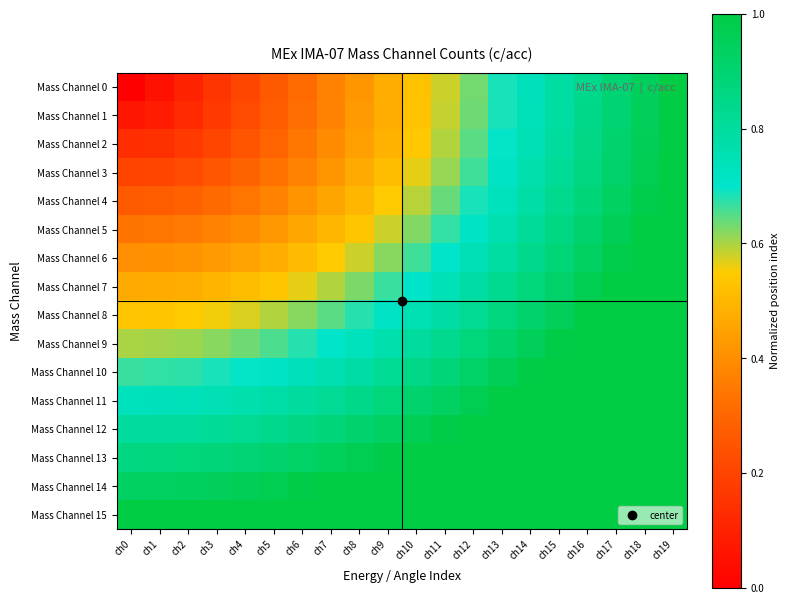

Which series has the widest spread of values?

Mass Channel 0